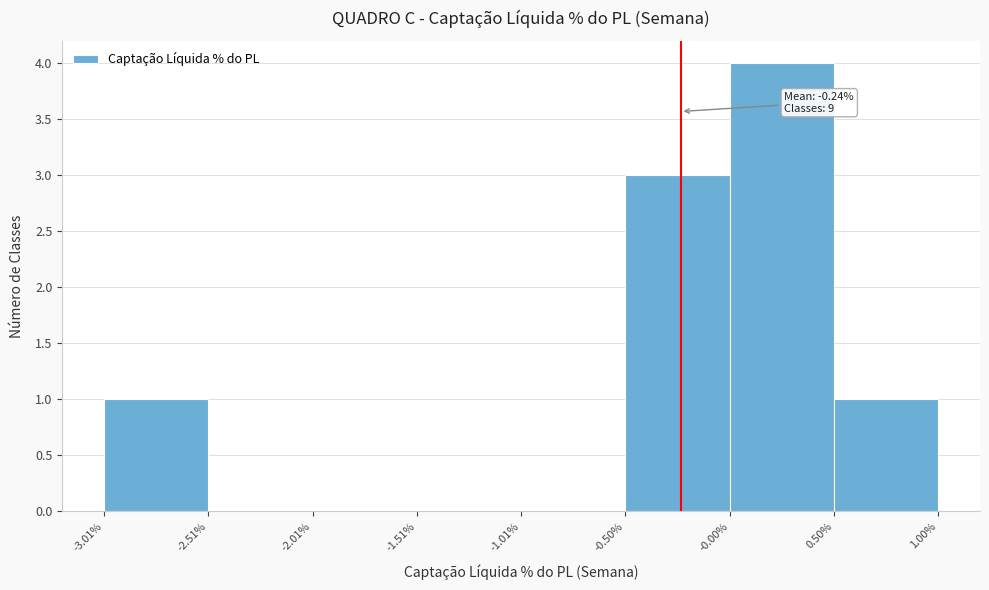

Which range on the x-axis has the tallest bar?

-0.00% to 0.50%